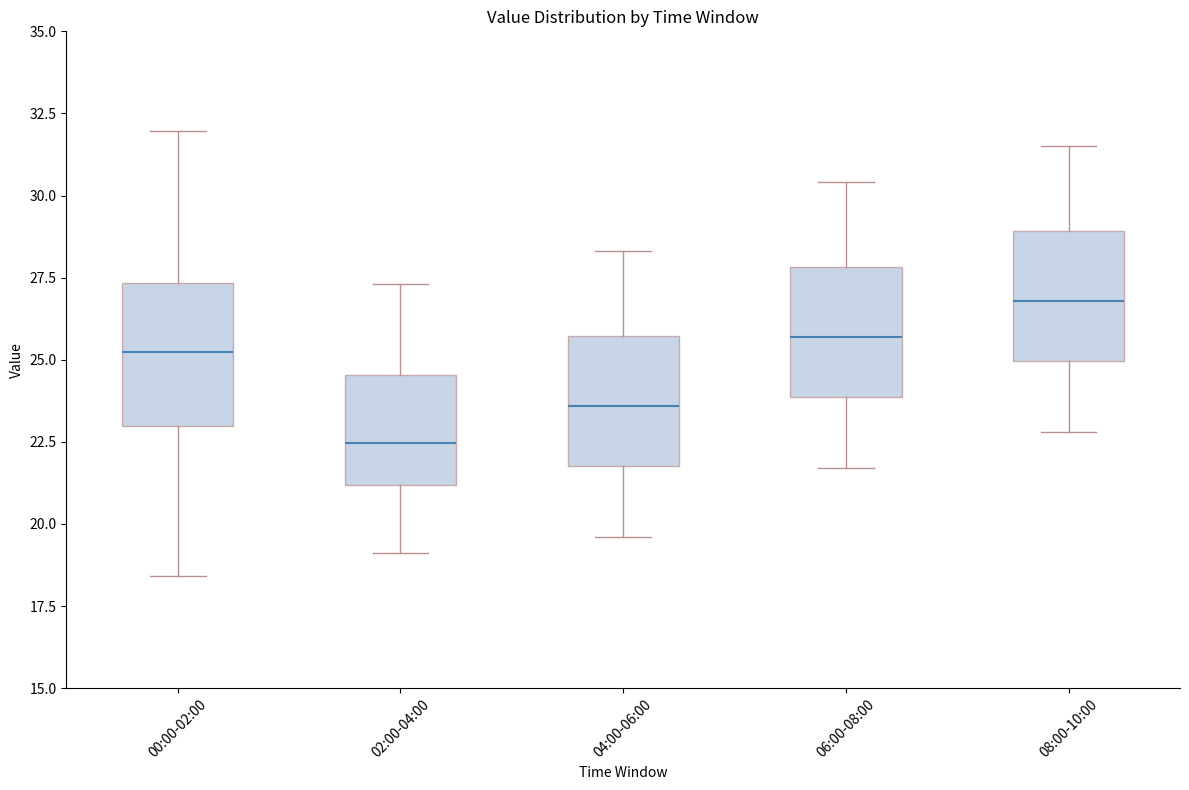

Which box has the highest median line?

08:00-10:00